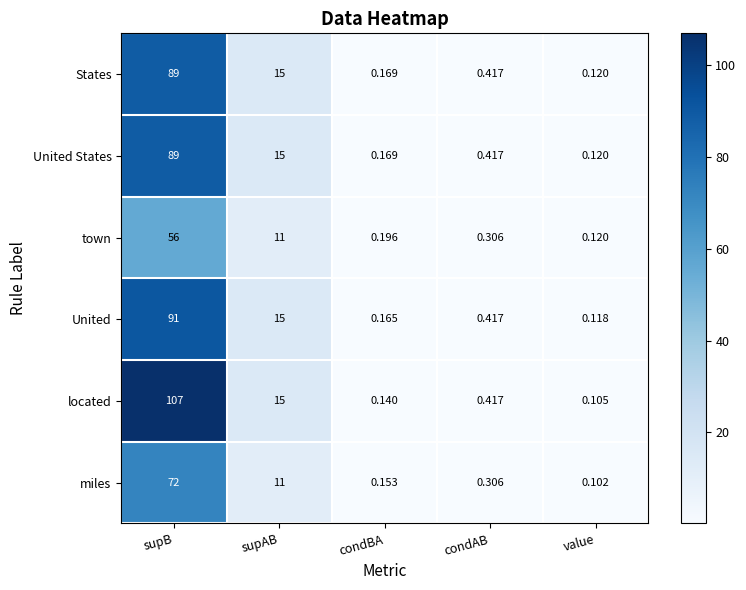

What is the greatest value displayed?

107.0